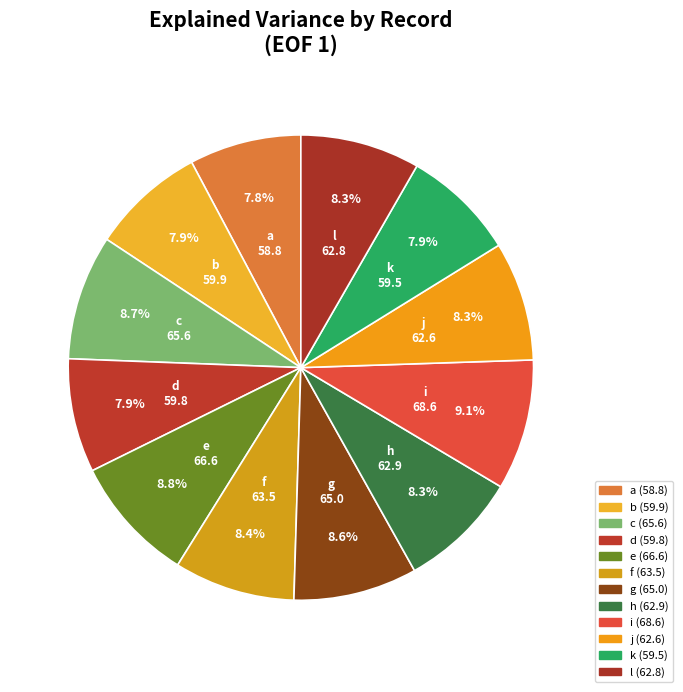

How many segments does this pie chart have?

12